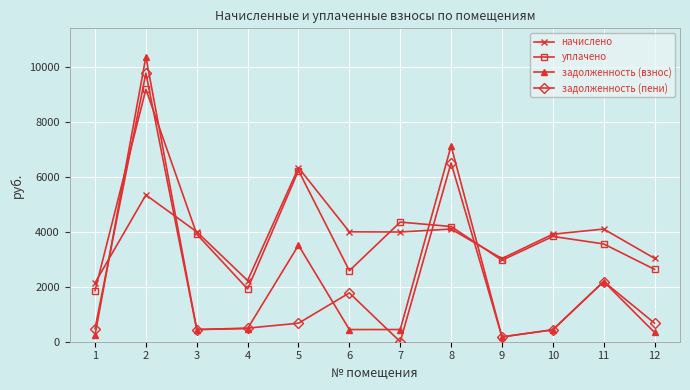

True or false: уплачено and начислено cross at least once.

True